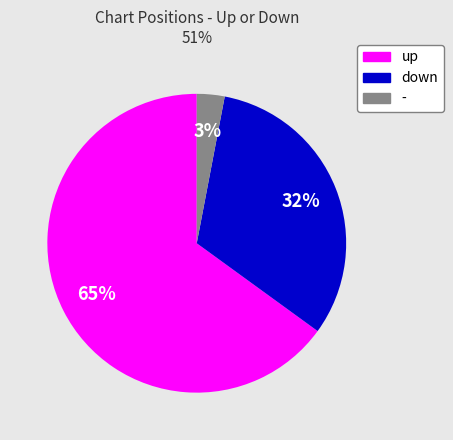

Which slice is the largest?

up